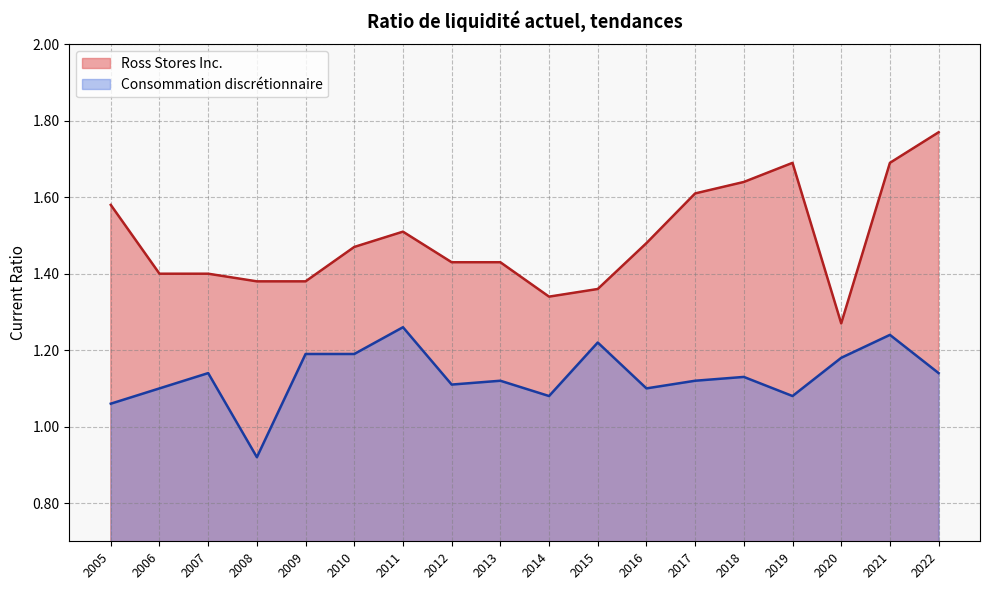

In Ross Stores Inc., how many points are lower than both neighbors (excluding endpoints)?

2